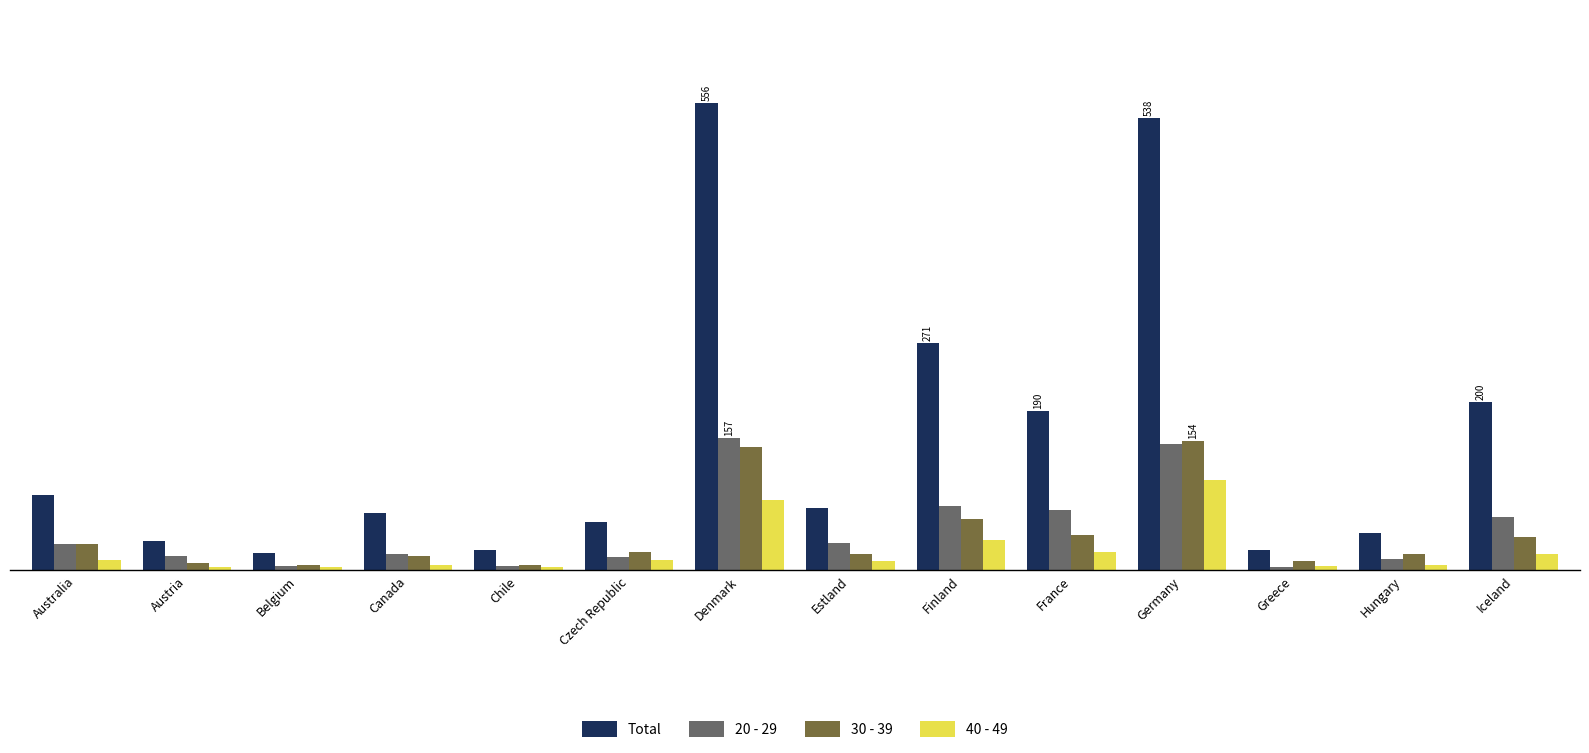

At which category is the sum across all series the highest?

Germany